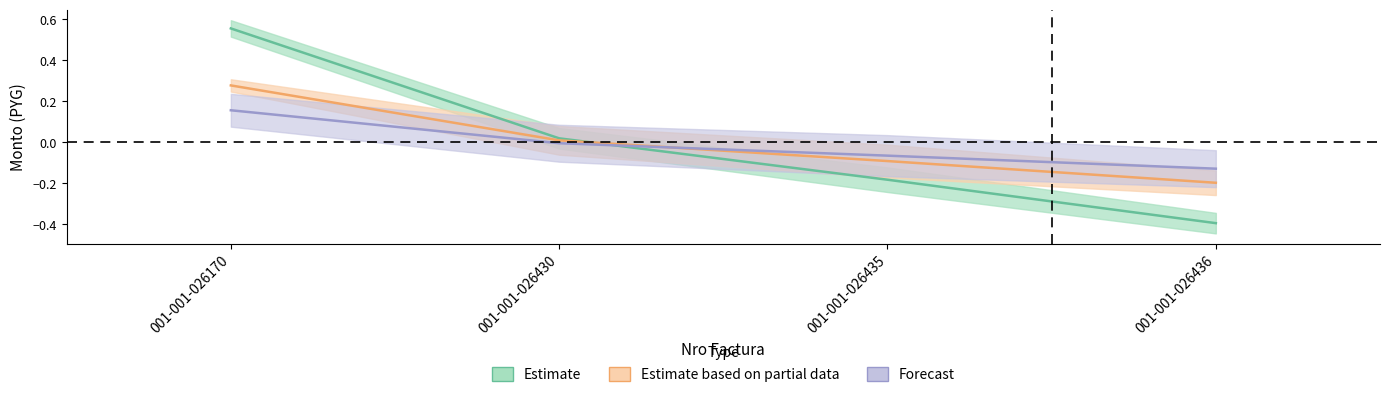

True or false: monto_depositado_proveedor and monto_factura intersect in this chart.

True